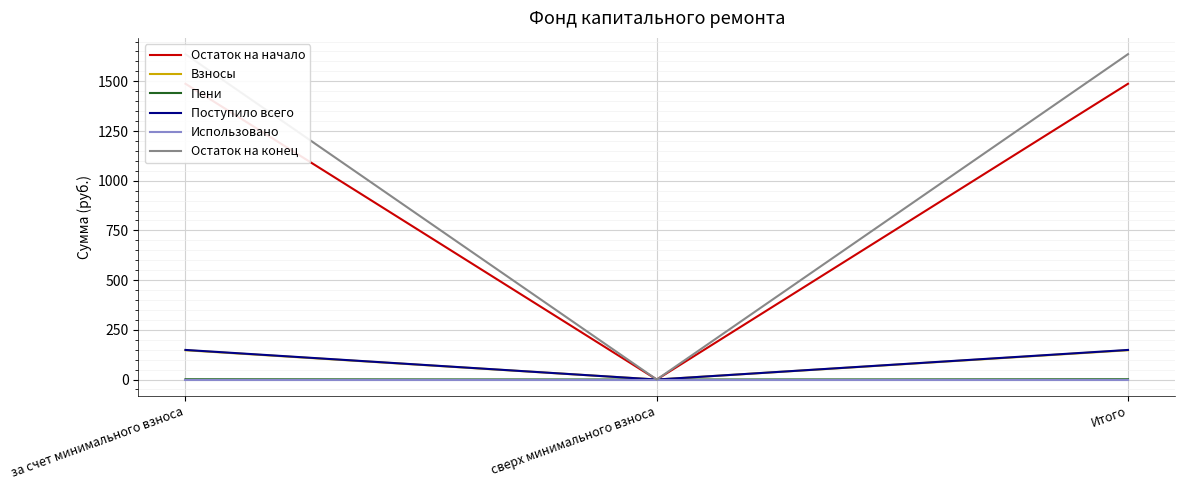

The value of Пени at сверх минимального взноса is 0.6. True or false?

False